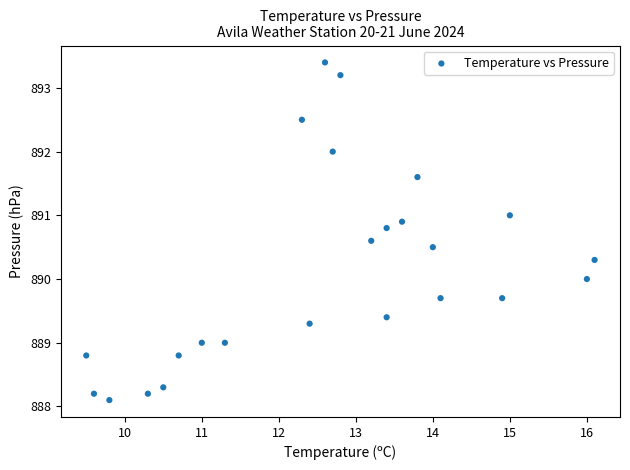

What is the range of X values (max minus min)?

6.6